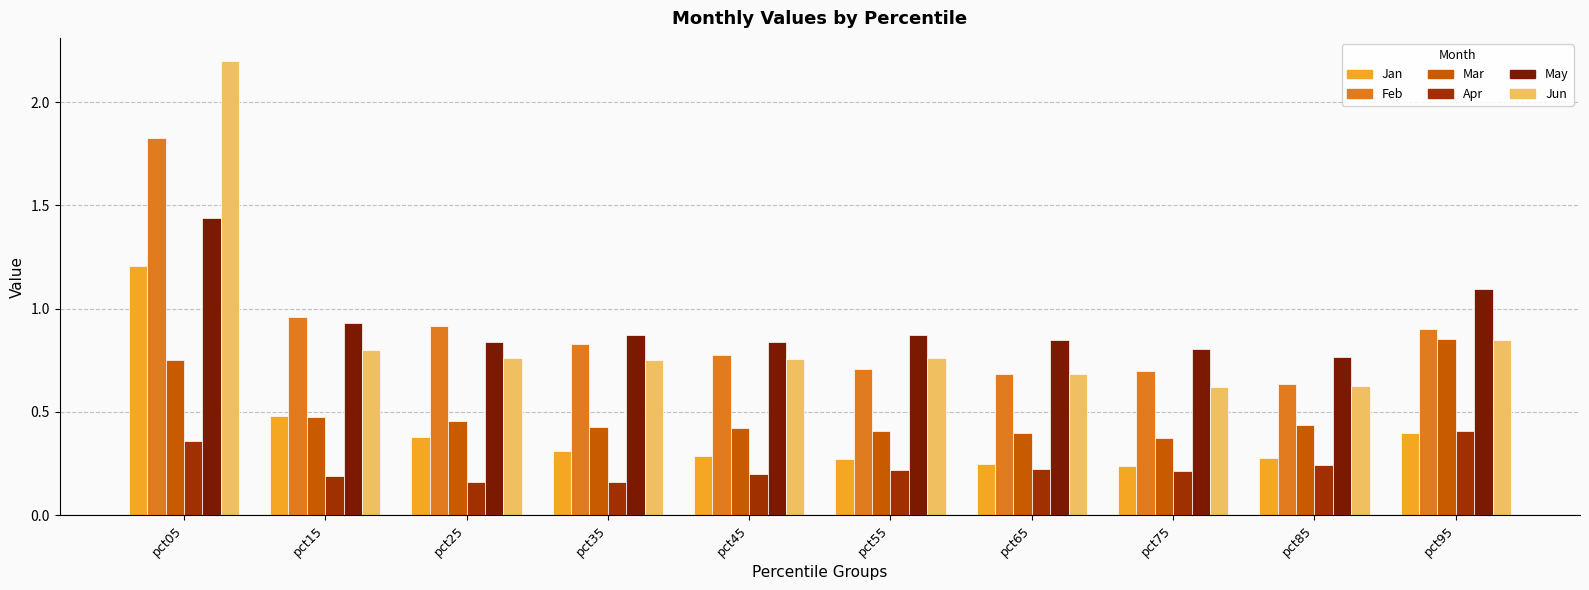

What is the maximum value shown in the chart?

2.2